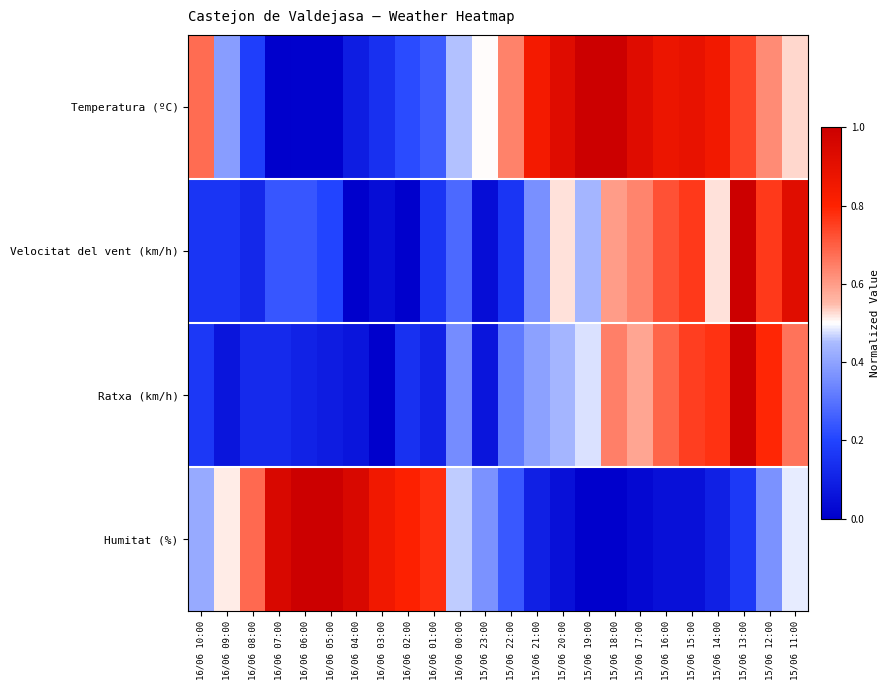

Which label corresponds to the smallest value in the chart?

16/06 07:00